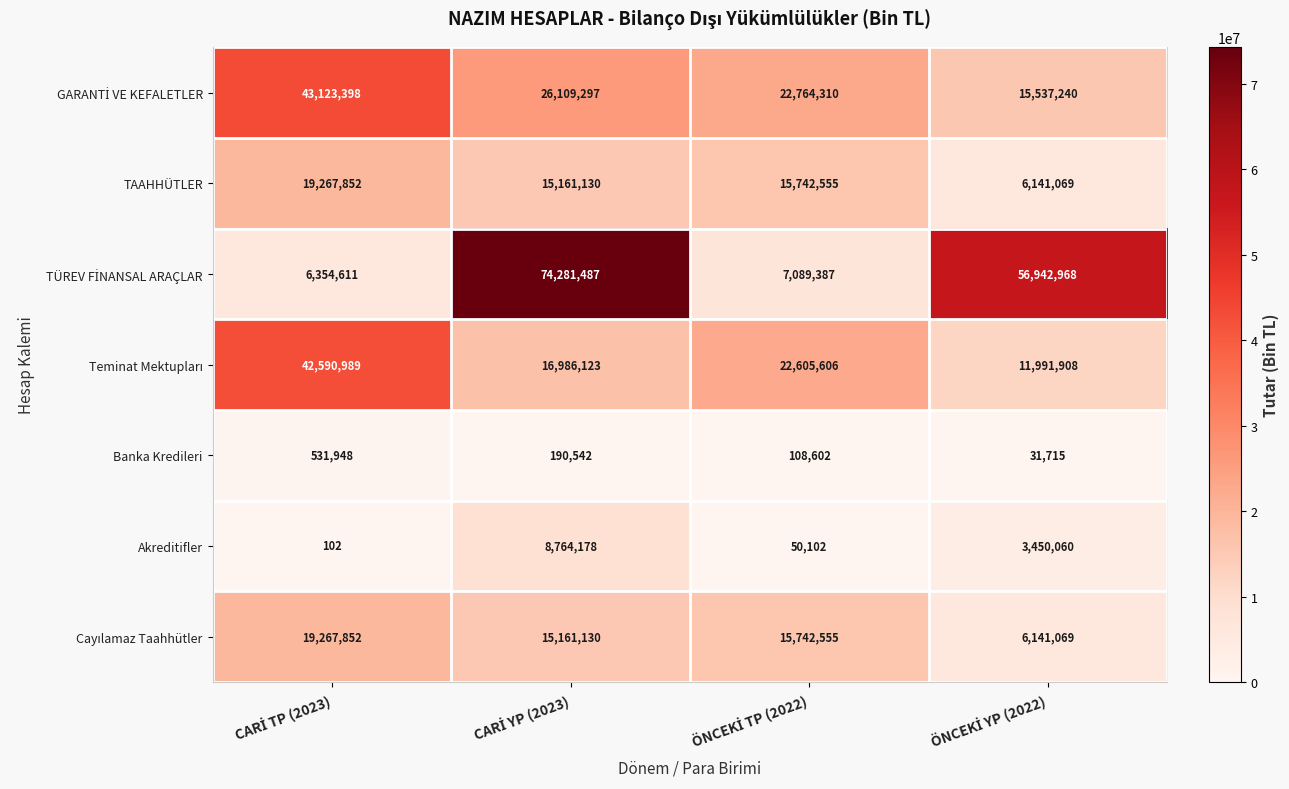

What is the minimum value shown in the chart?

102